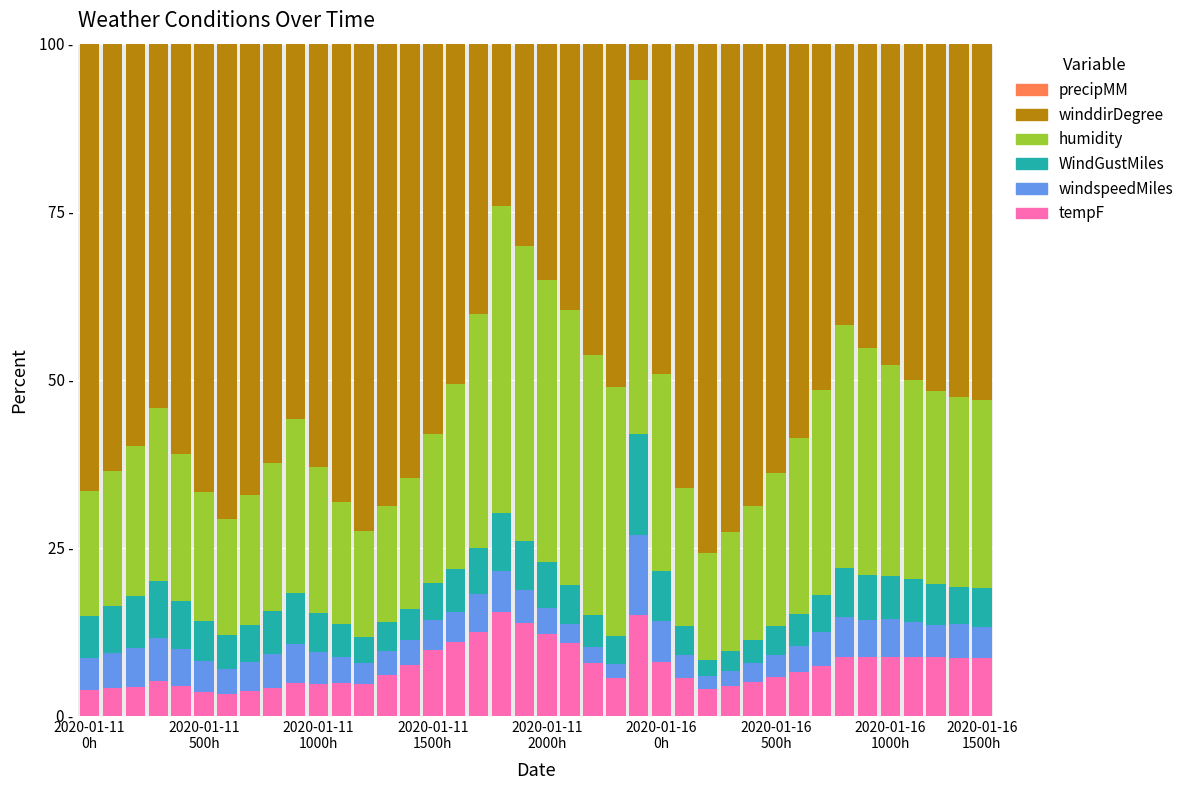

What is the difference between the second highest and second lowest values in the windspeedMiles series?

4.3